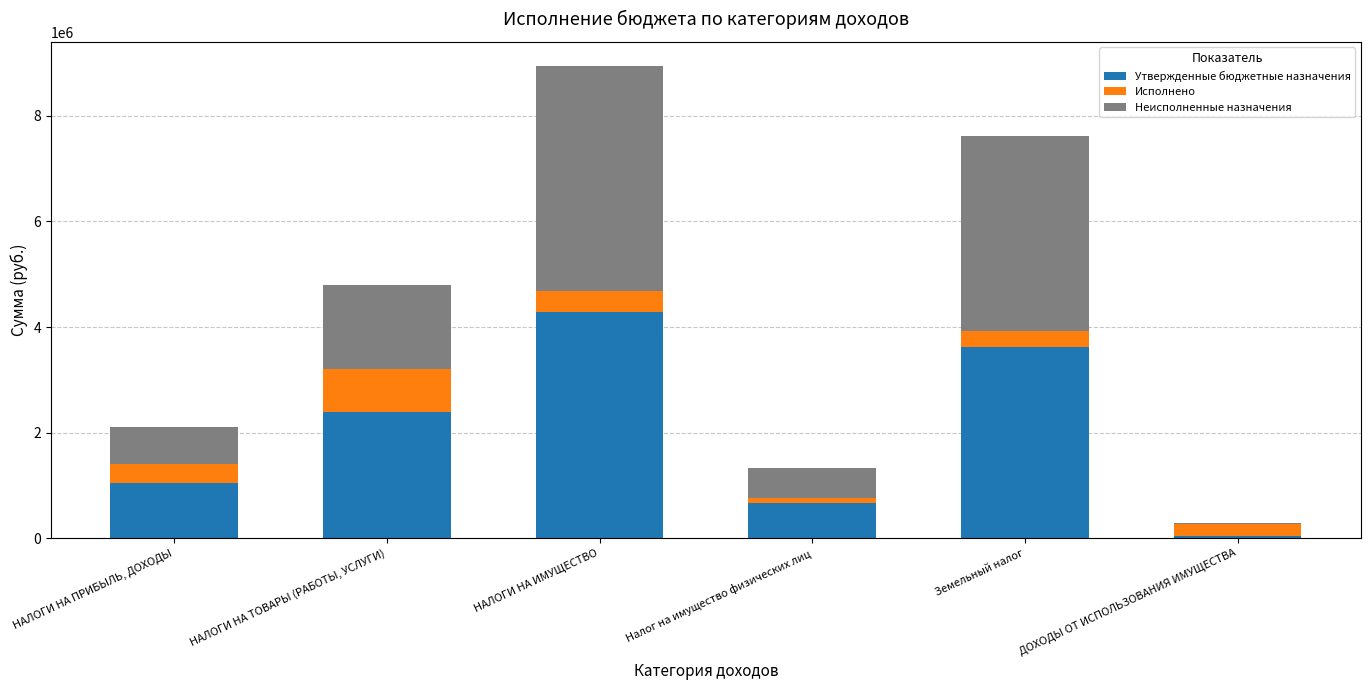

Where is Утвержденные бюджетные назначения nearest to the value 2169375?

НАЛОГИ НА ТОВАРЫ (РАБОТЫ, УСЛУГИ)